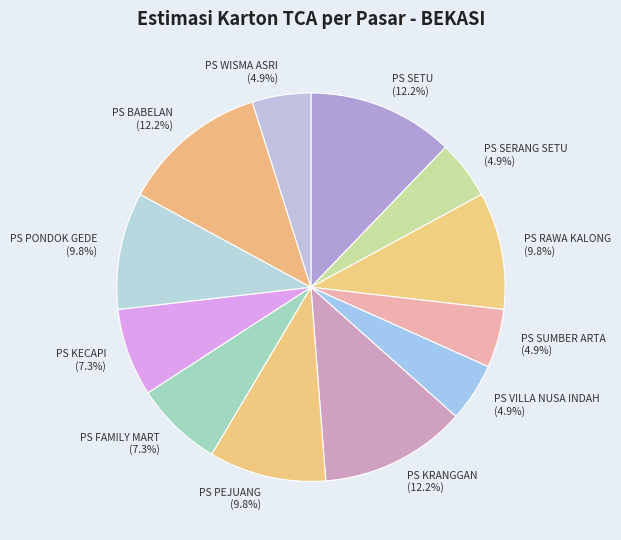

What is the total percentage of PS FAMILY MART and PS PEJUANG?

17.1%